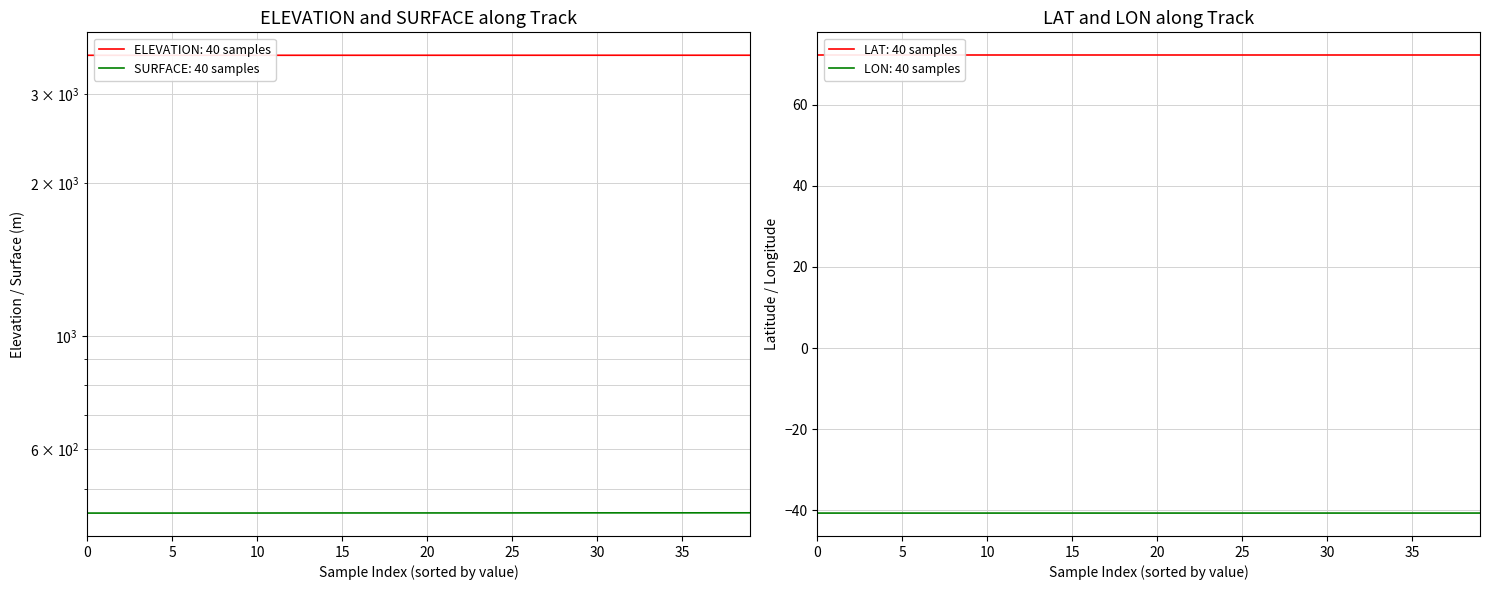

The value of SURFACE at 33 is 695.4. True or false?

False